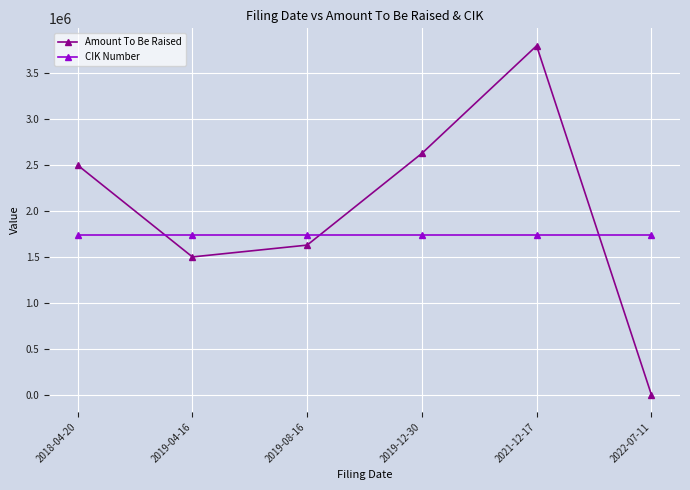

True or false: Amount To Be Raised and CIK Number cross at least once.

True